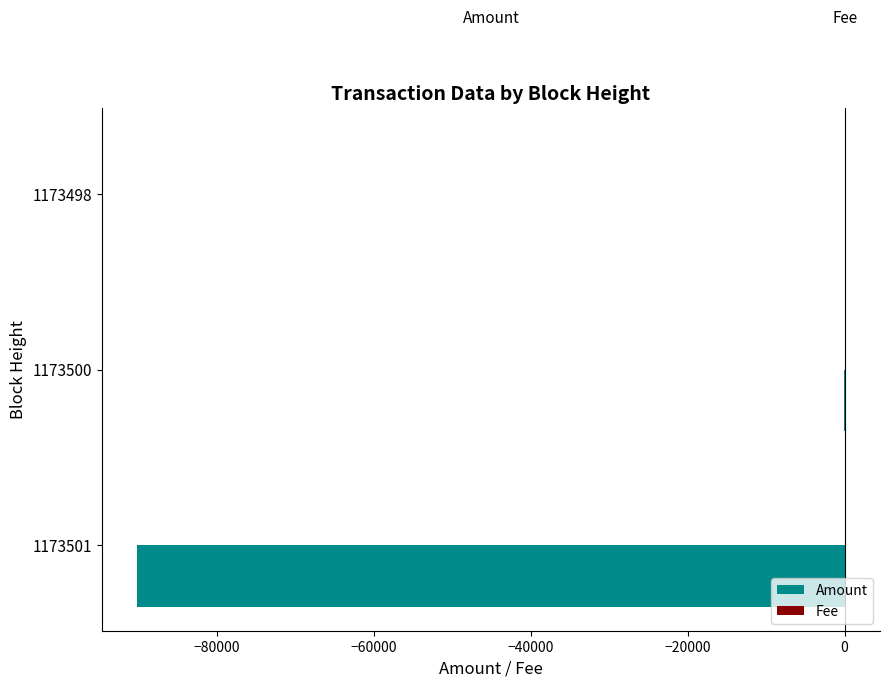

How many data points does each series have?

3